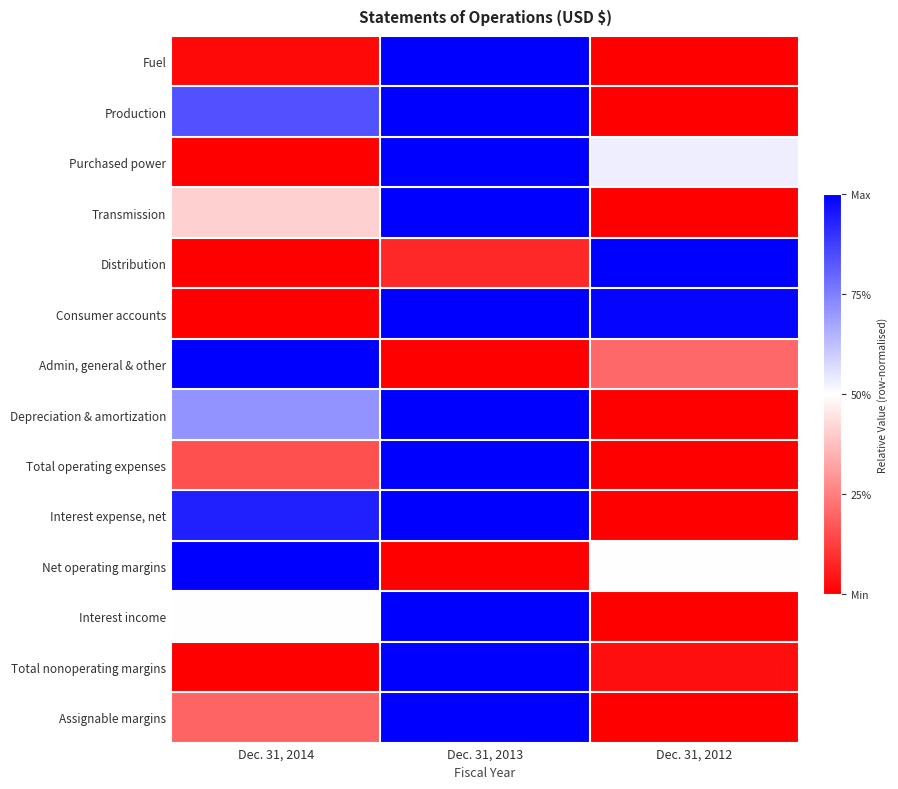

List the series in order of their peak value, highest first.

Fuel, Production, Purchased power, Transmission, Distribution, Consumer accounts, Admin, general & other, Depreciation & amortization, Total operating expenses, Interest expense, net, Net operating margins, Interest income, Total nonoperating margins, Assignable margins